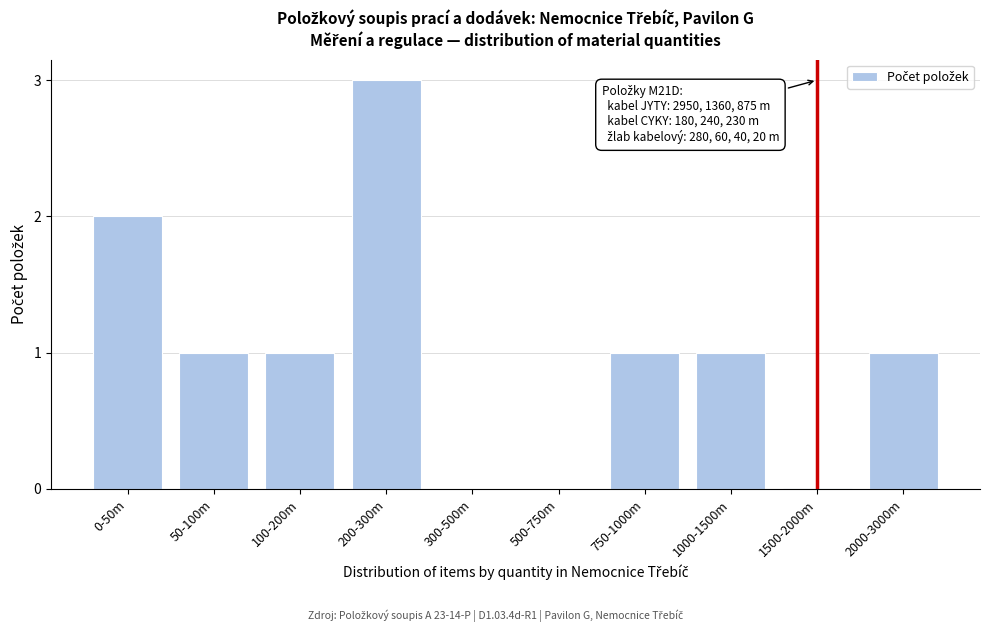

Reading right to left, transcribe all the data shown in this chart.

2000-3000m=1	1500-2000m=0	1000-1500m=1	750-1000m=1	500-750m=0	300-500m=0	200-300m=3	100-200m=1	50-100m=1	0-50m=2